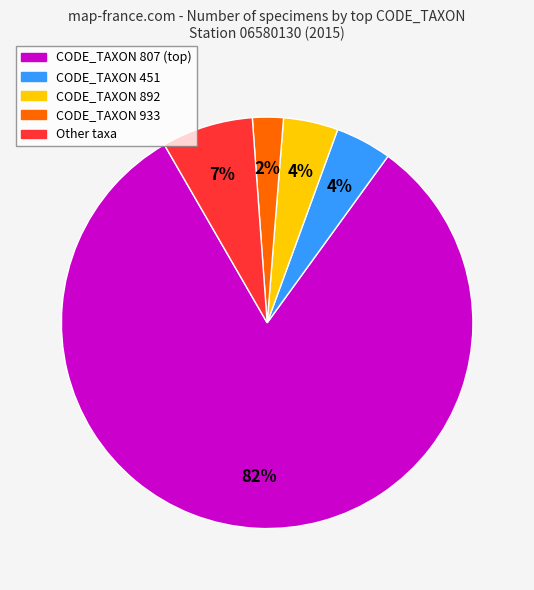

To the nearest percent, what is the average slice percentage?

20%